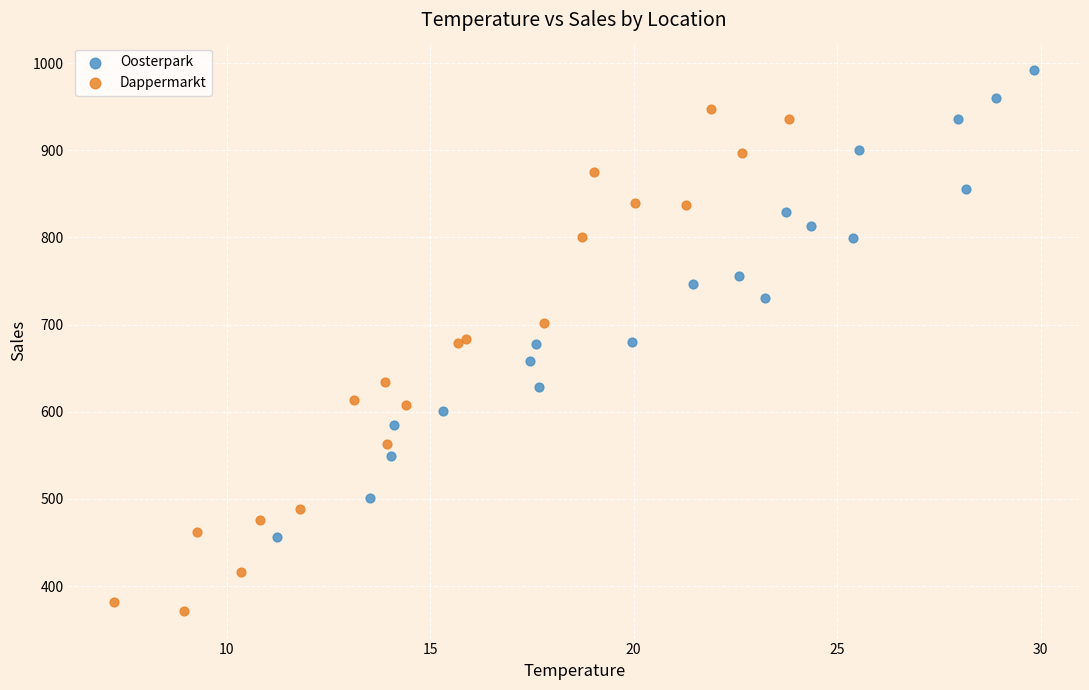

Which series contains the highest Y value?

Oosterpark